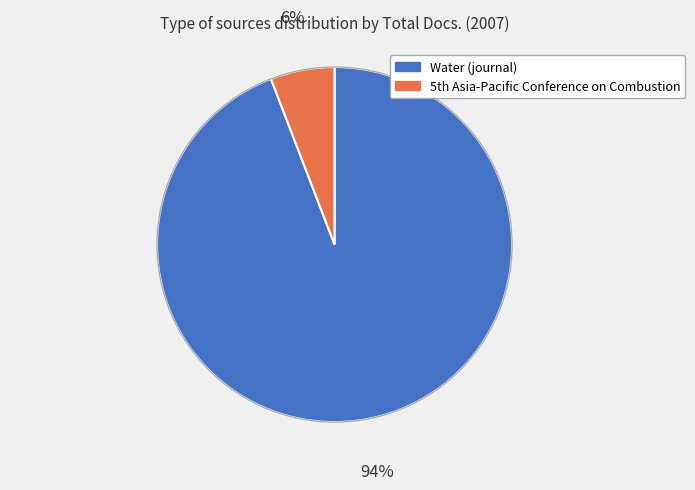

How many segments does this pie chart have?

2